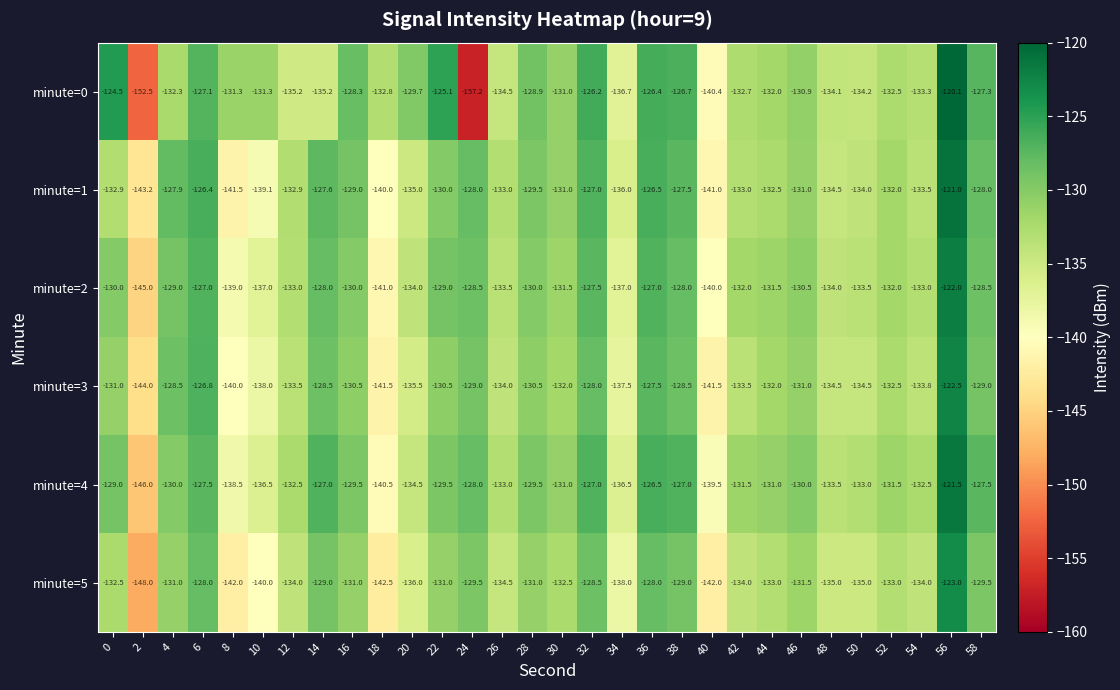

At 50, list the series in order from largest to smallest.

minute=4, minute=2, minute=1, minute=0, minute=3, minute=5